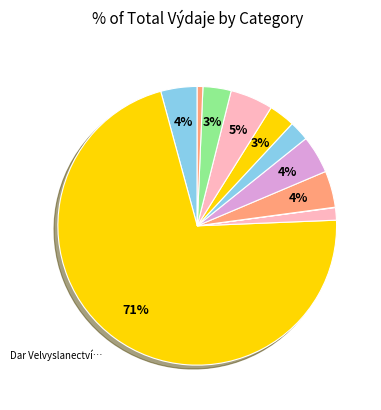

Rank the categories by value from highest to lowest.

Dar Velvyslanectví Ukrajiny, Mzdové náklady Dětský sad 3/2023, Mzdové náklady Dětský sad 1/2023, Mzdové náklady Dětský sad 2/2023, Mzdové náklady 12/2022, Mzdové náklady PAĽANYCJA 3/2023, Mzdové náklady PAĽANYCJA 2/2023, Mzdové náklady PAĽANYCJA 1/2023, Mzdové náklady 5,6,7/2022, Mzdové náklady Kruh podpory, Překladatelské služby